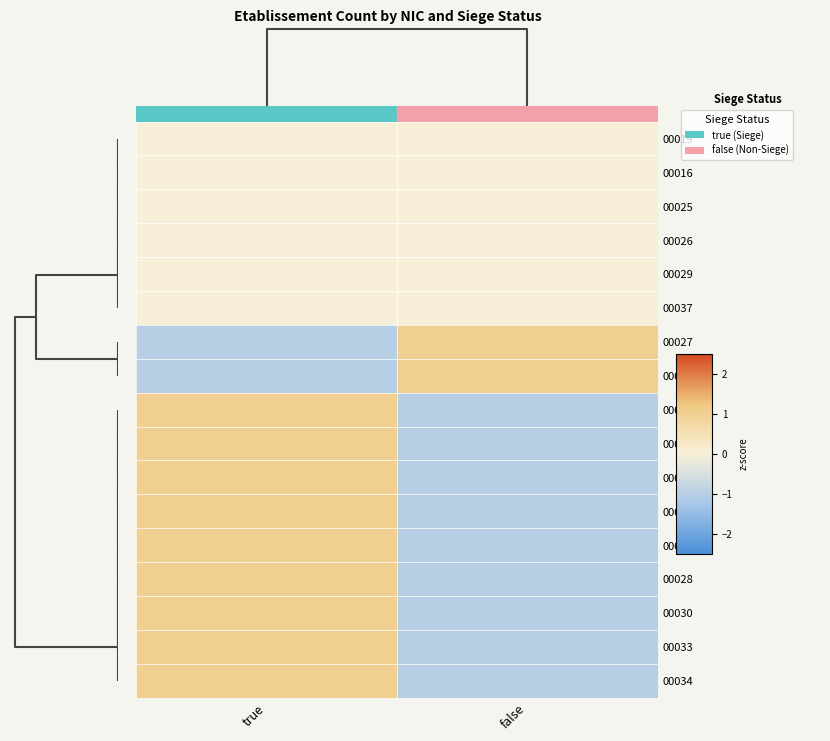

How many data points does each series have?

2